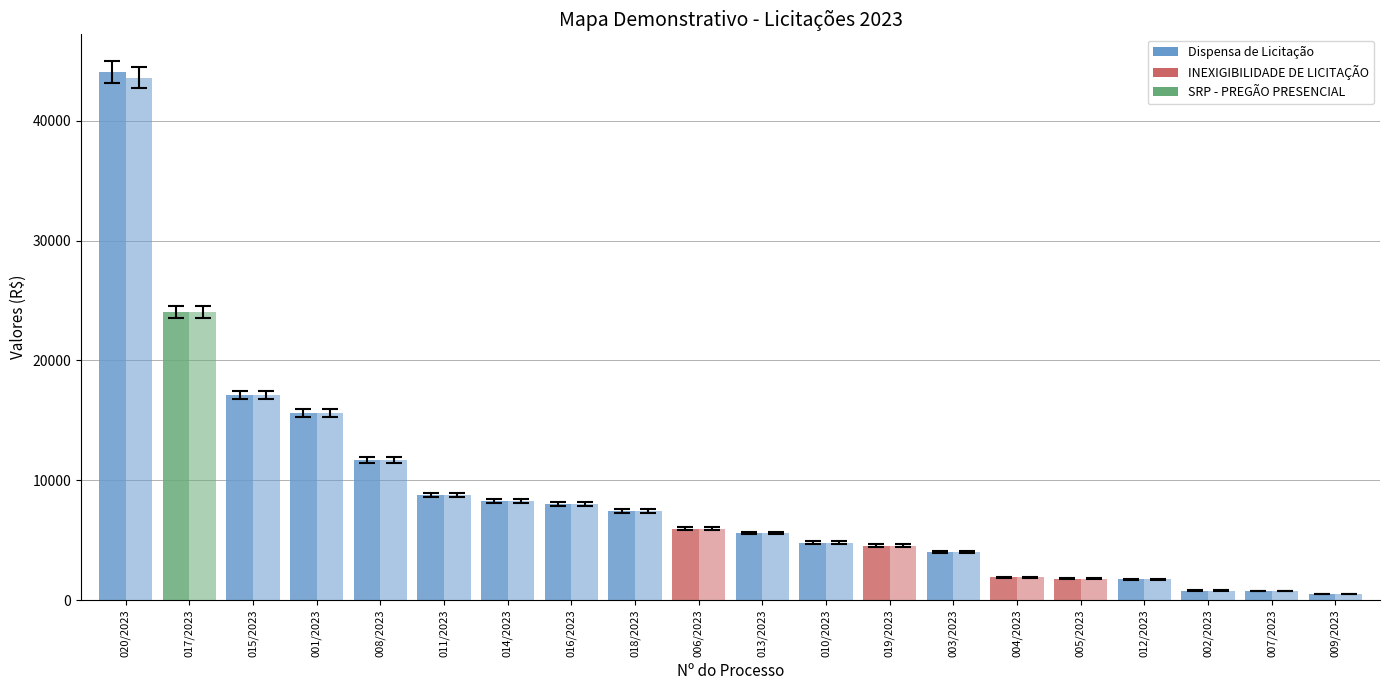

Which has a higher value, 002/2023 or 010/2023?

010/2023